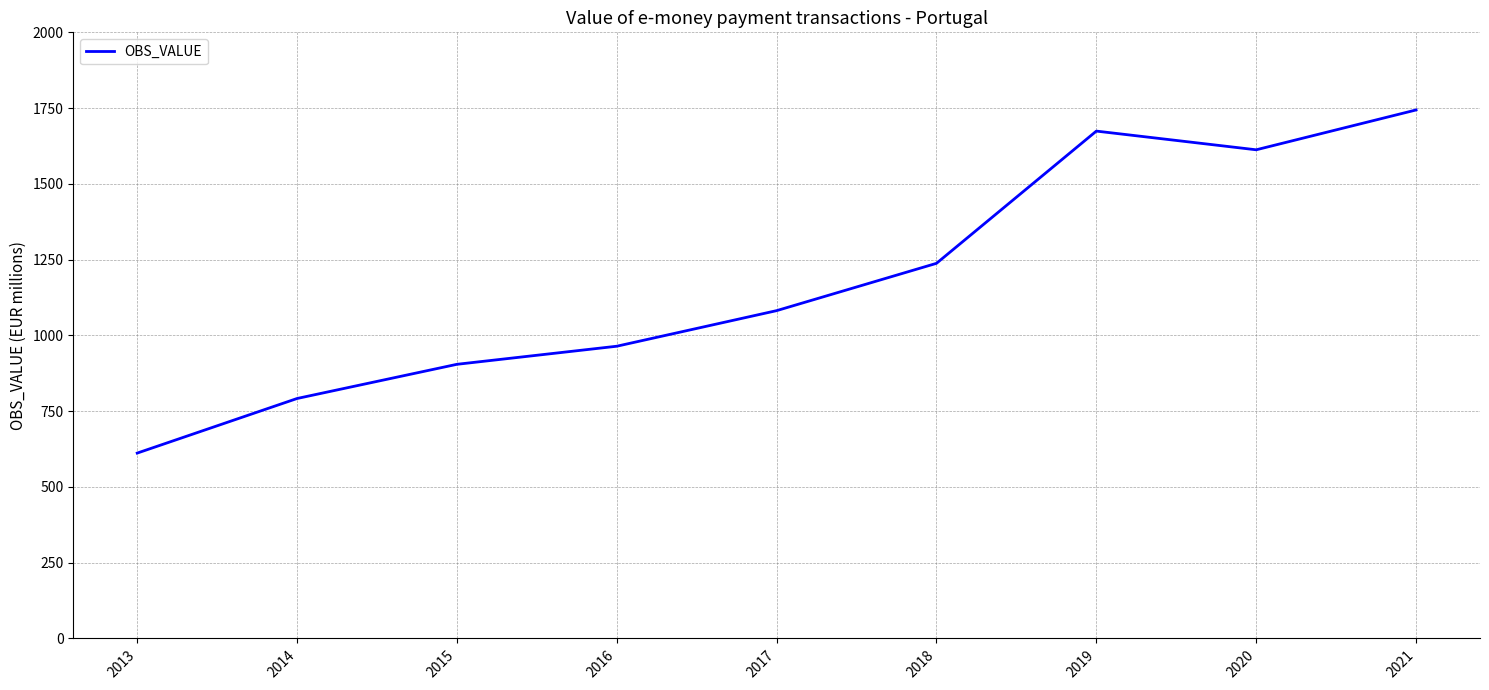

How many lines are shown in the chart?

1